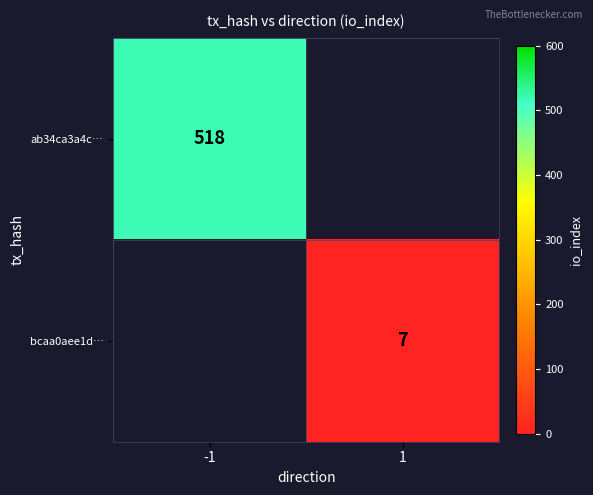

True or false: bcaa0aee1d… has a value of 7 at 1.

True